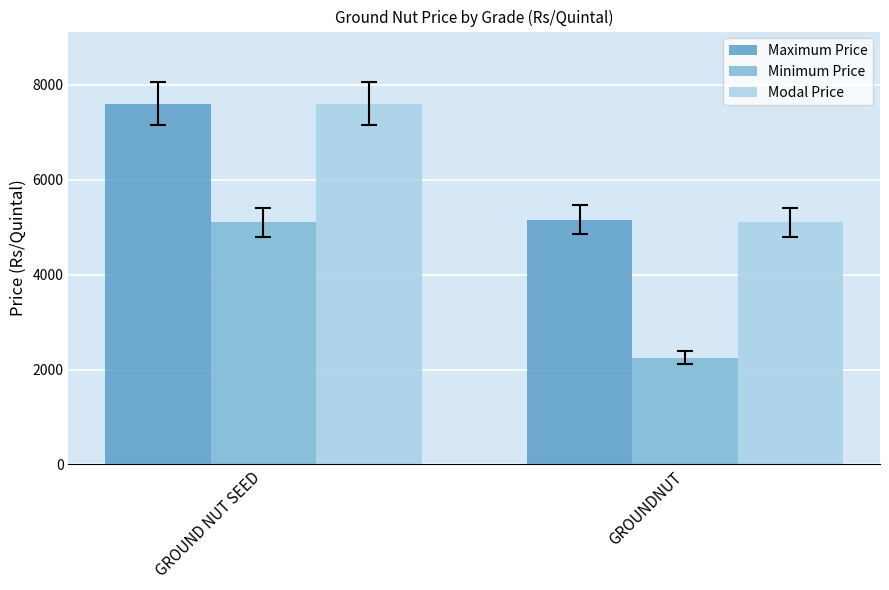

What is the spread (max minus min) of values at GROUNDNUT?

2905